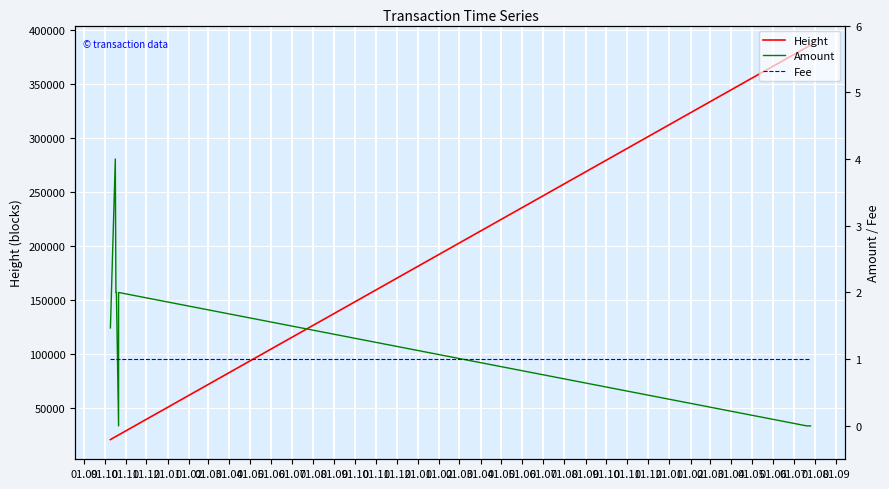

Where is Amount nearest to the value 2?

01.11